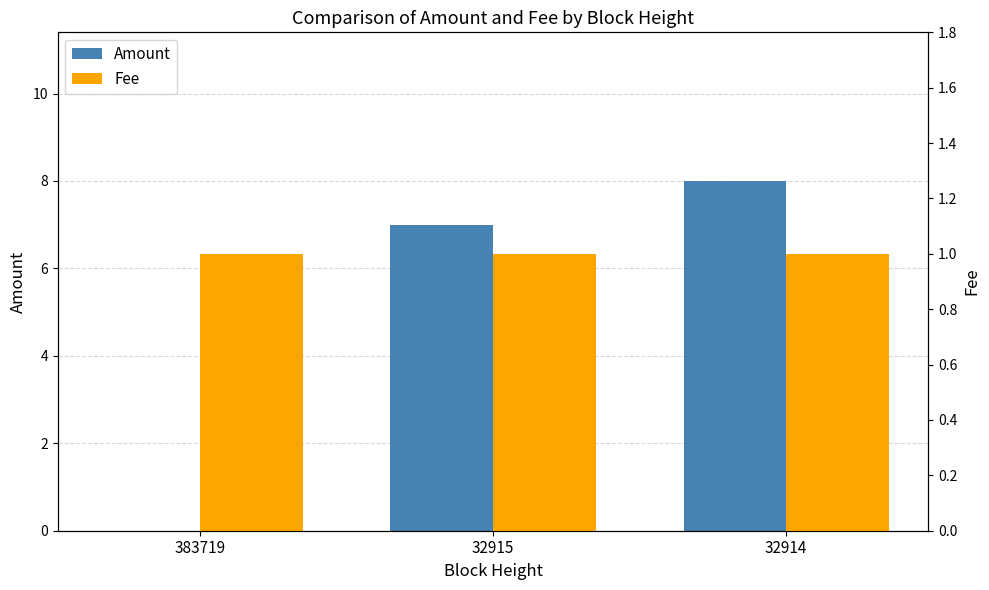

Which category has the lowest value in the Fee series?

383719